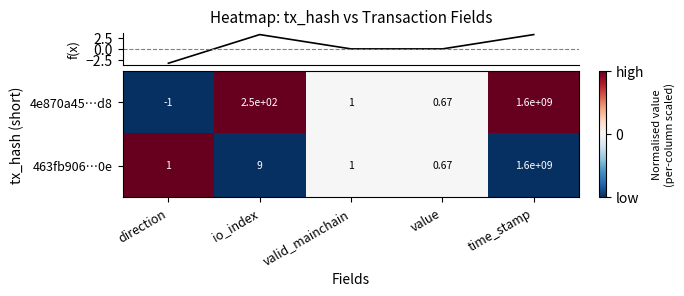

Is the value of 463fb906…0e at io_index greater than the value of 4e870a45…d8 at time_stamp?

No